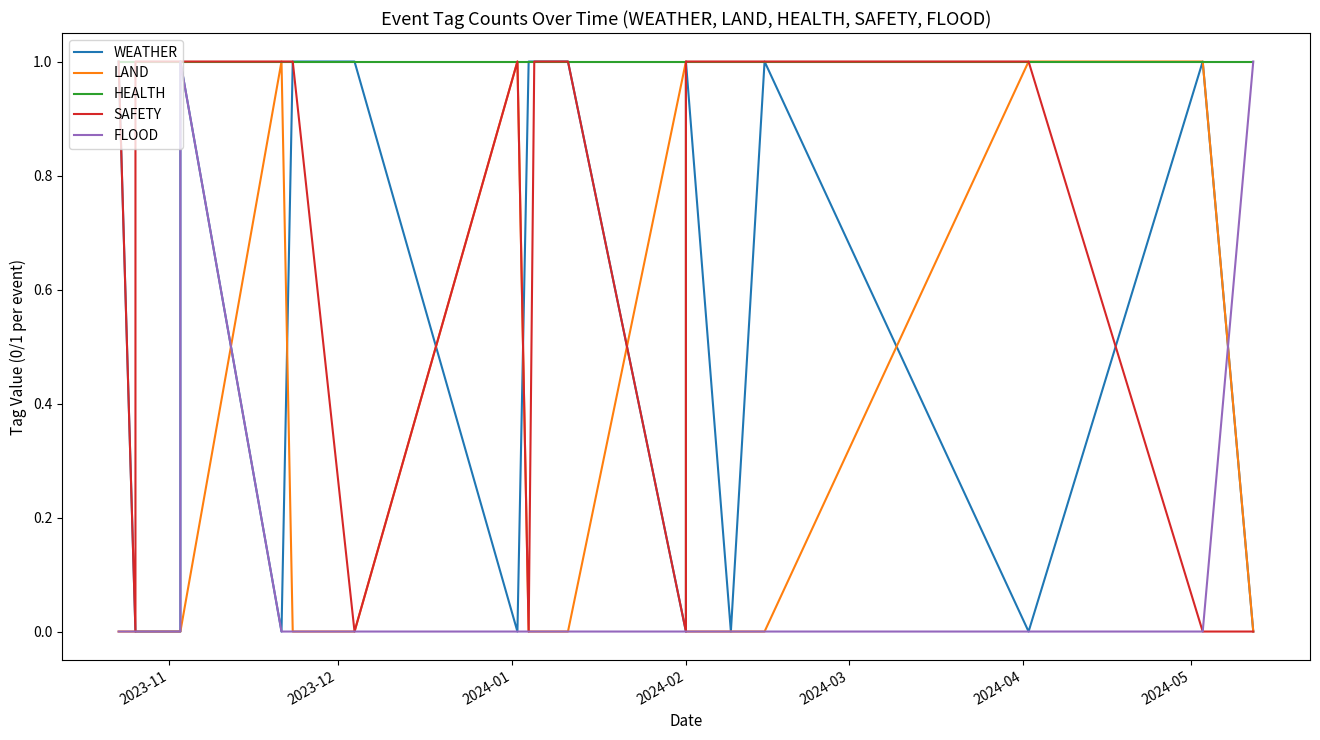

Reading left to right, list all the values displayed in this chart.

WEATHER: 1	0	0	0	1	0	1	1	0	1	1	1	1	0	1	0	1	0	1	0
LAND: 0	0	0	0	0	1	0	0	1	0	0	0	0	1	0	0	0	1	1	0
HEALTH: 1	1	1	1	1	1	1	1	1	1	1	1	1	1	1	1	1	1	1	1
SAFETY: 1	0	1	1	1	1	1	0	1	0	1	1	1	0	1	1	1	1	0	0
FLOOD: 0	0	0	0	1	0	0	0	0	0	0	0	0	0	0	0	0	0	0	1